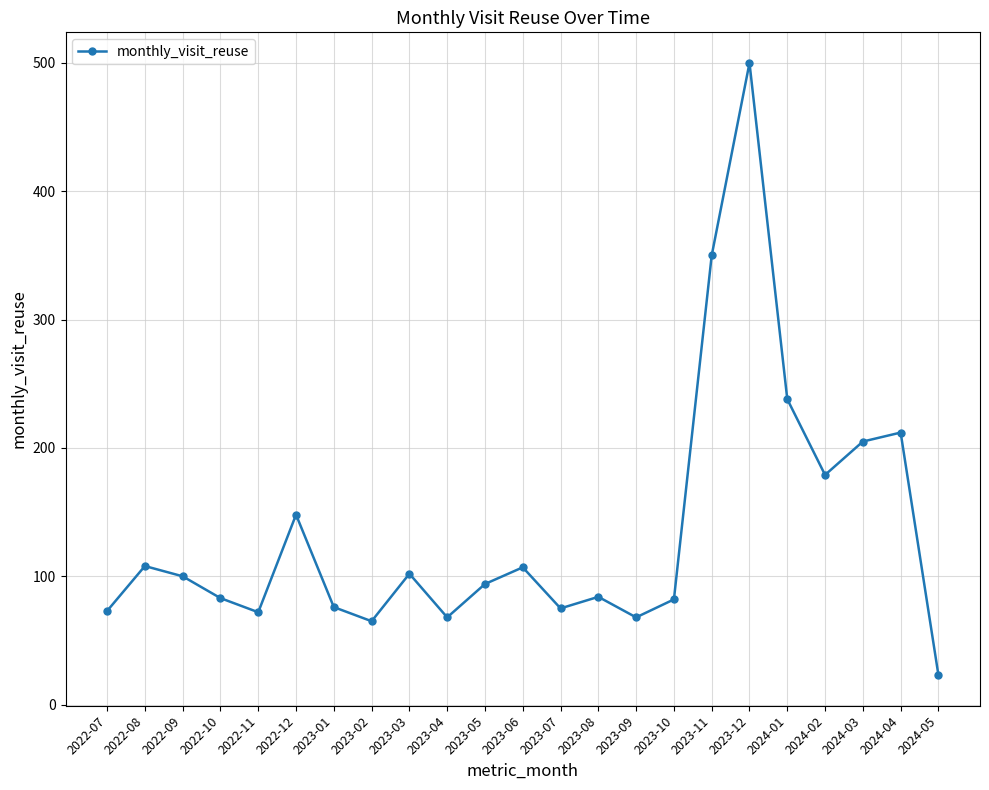

What is the ratio of the value at 2024-02 to the value at 2023-05?

1.9